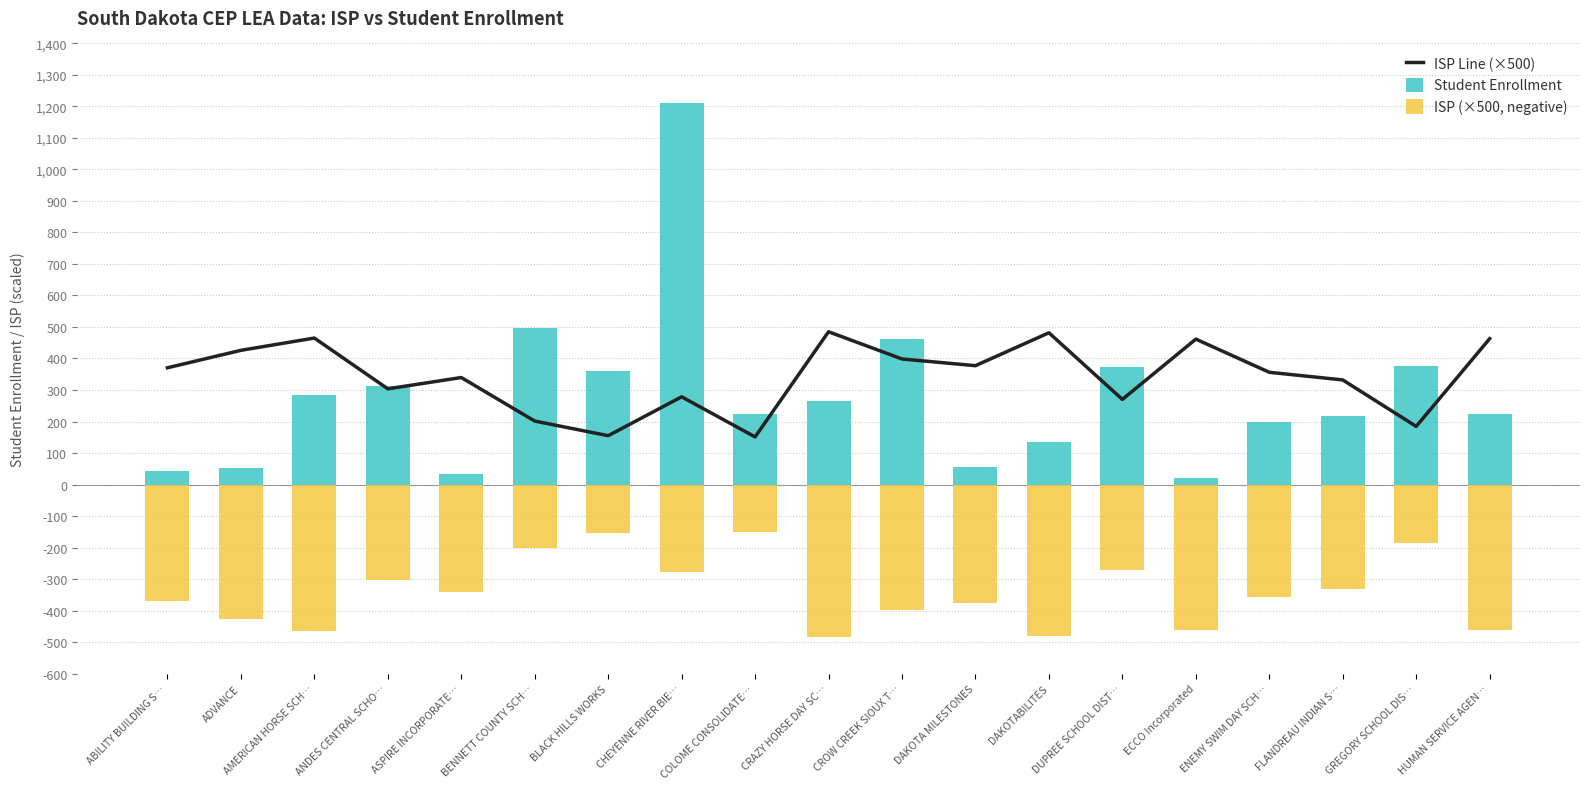

At which category is the sum across all series the highest?

CHEYENNE RIVER BIE…